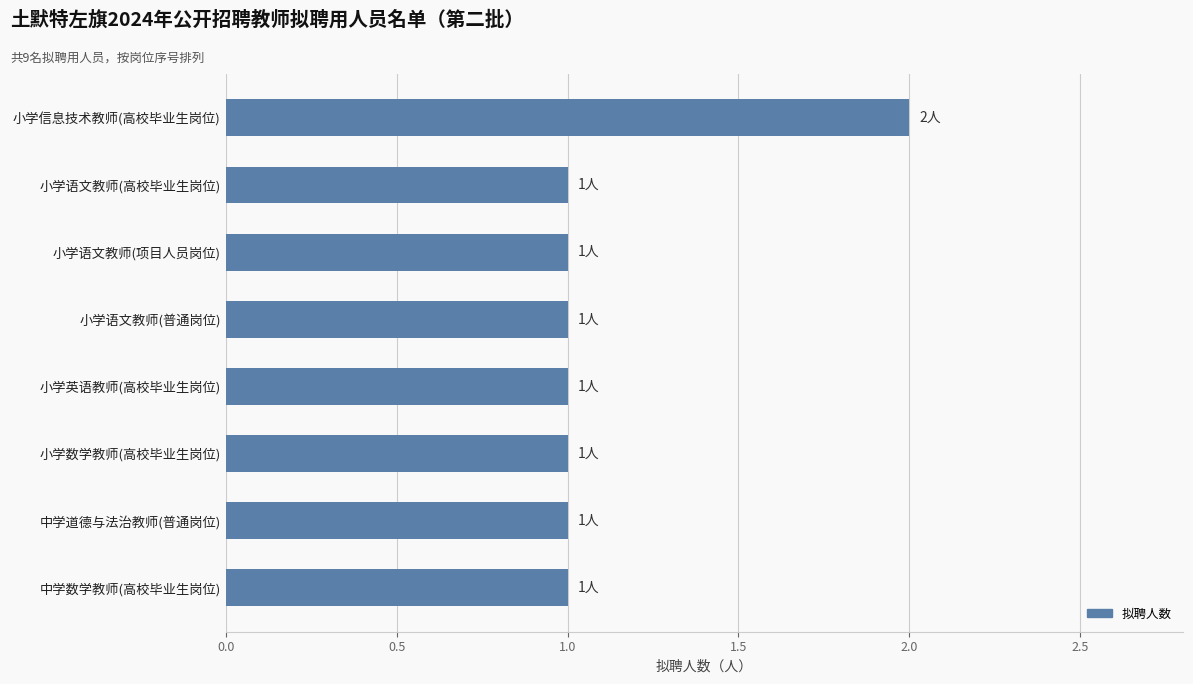

Reading top to bottom, transcribe all the data shown in this chart.

小学信息技术教师(高校毕业生岗位)=2	小学语文教师(高校毕业生岗位)=1	小学语文教师(项目人员岗位)=1	小学语文教师(普通岗位)=1	小学英语教师(高校毕业生岗位)=1	小学数学教师(高校毕业生岗位)=1	中学道德与法治教师(普通岗位)=1	中学数学教师(高校毕业生岗位)=1